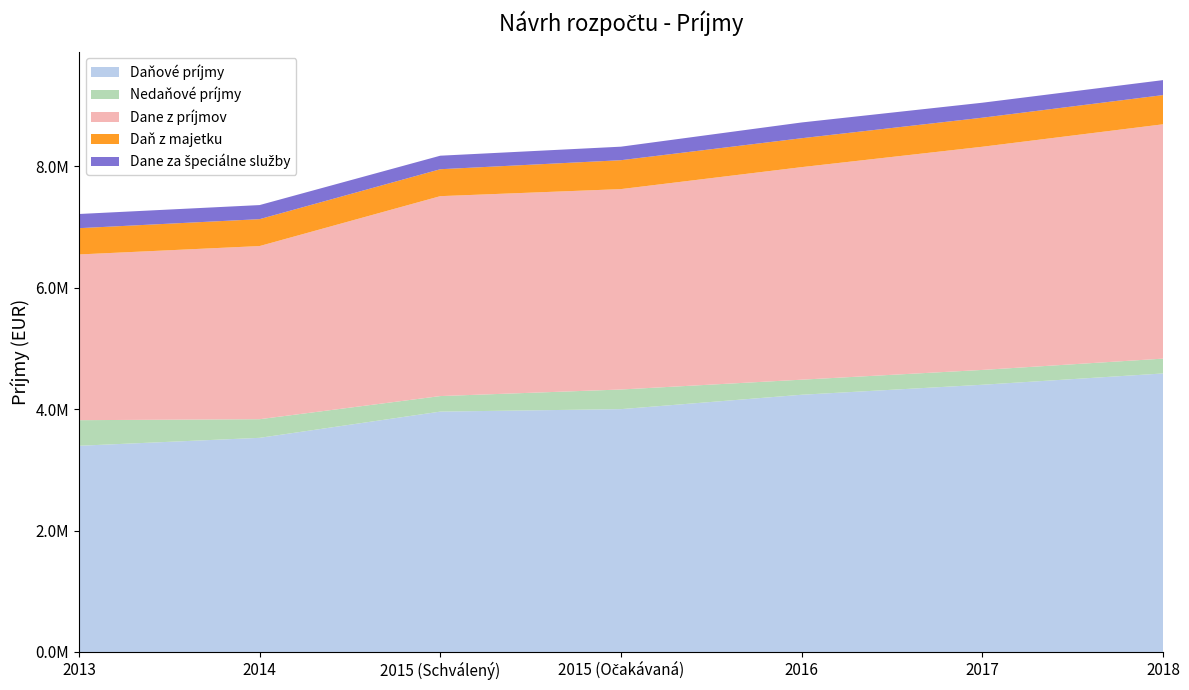

Reading right to left, what are all the values shown in this chart?

Daňové príjmy: 2018=4586220.0	2017=4400080.0	2016=4235550.0	2015 (Očakávaná)=3998700.0	2015 (Schválený)=3958097.0	2014=3526063.8	2013=3395184.2
Nedaňové príjmy: 2018=244100.0	2017=244100.0	2016=248100.0	2015 (Očakávaná)=323155.0	2015 (Schválený)=255670.0	2014=306752.7	2013=421555.8
Dane z príjmov: 2018=3858750.0	2017=3675000.0	2016=3500000.0	2015 (Očakávaná)=3300000.0	2015 (Schválený)=3292007.0	2014=2851275.7	2013=2728929.9
Daň z majetku: 2018=480770.0	2017=478380.0	2016=476000.0	2015 (Očakávaná)=476000.0	2015 (Schválený)=443390.0	2014=442966.0	2013=432681.6
Dane za špeciálne služby: 2018=246700.0	2017=246700.0	2016=259550.0	2015 (Očakávaná)=222700.0	2015 (Schválený)=222700.0	2014=231822.1	2013=233572.7